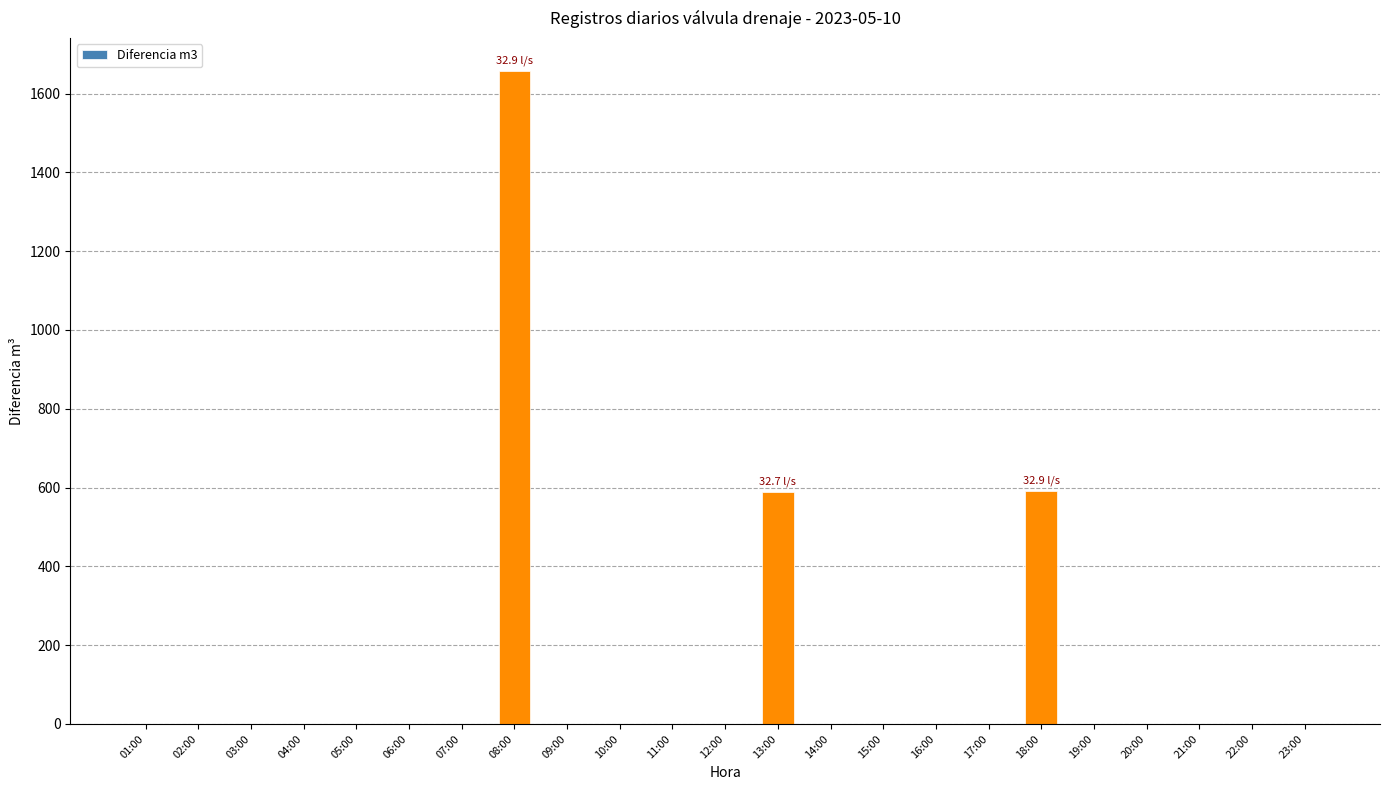

Count the number of data series in this chart.

1